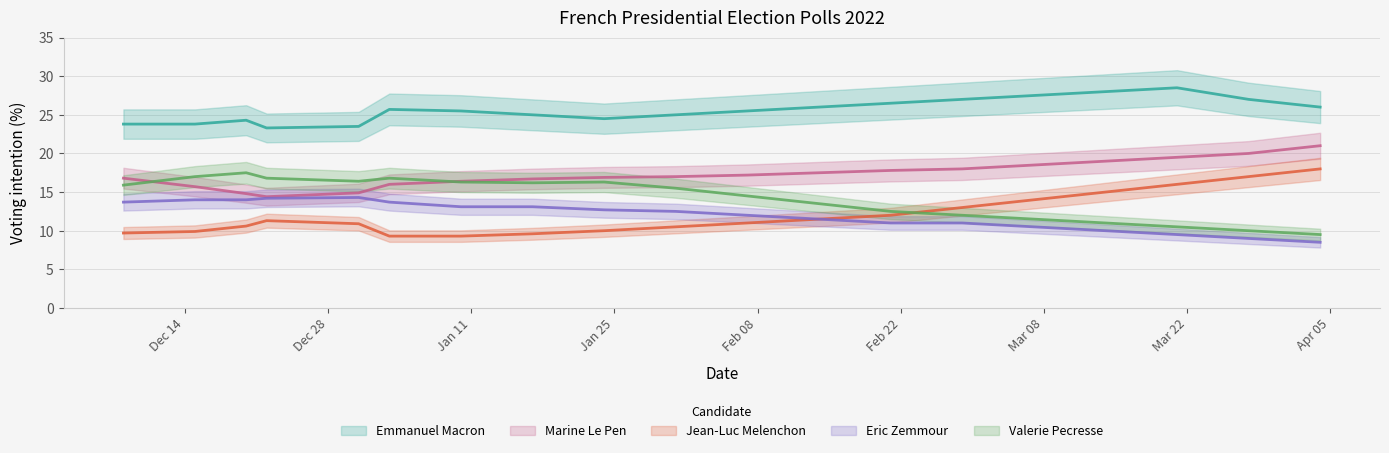

Is this an area chart (filled region under the line)?

No